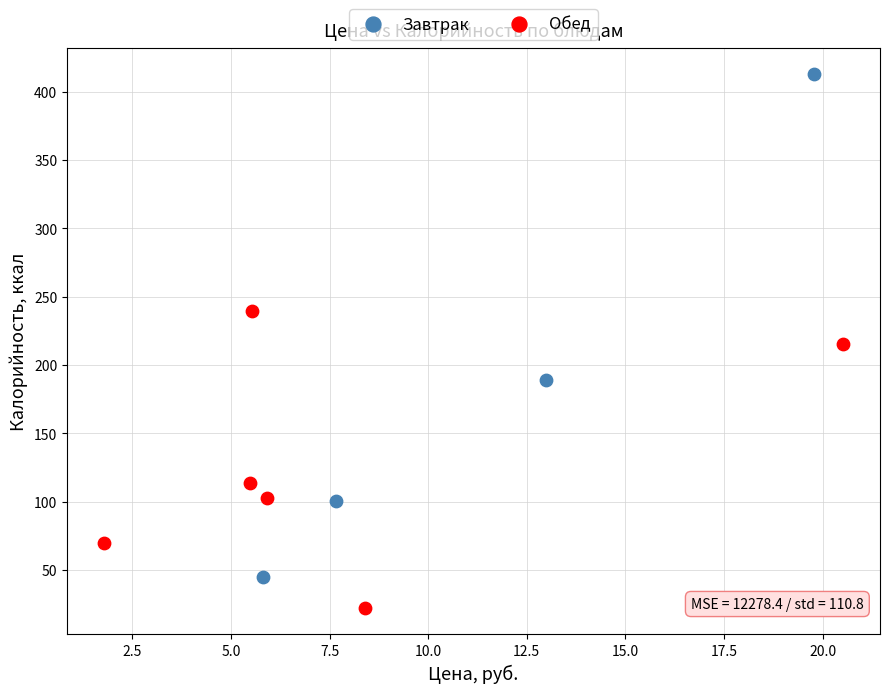

Which series has the largest Y range (max minus min)?

Завтрак